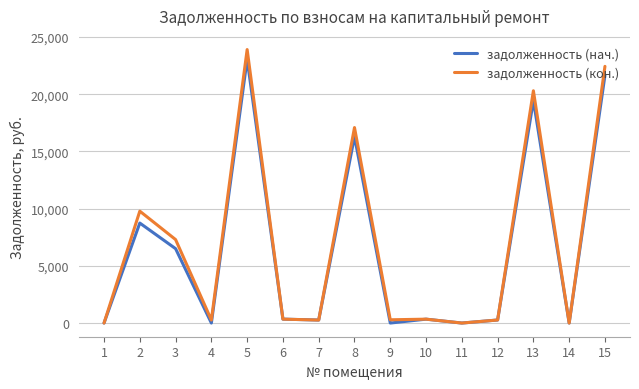

What is the total value across all series at 2?

18513.9